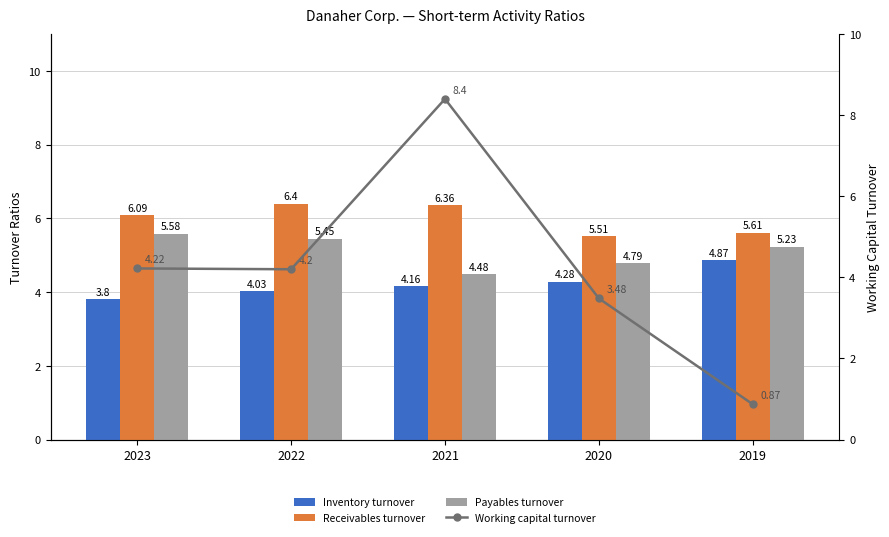

What are all the series names shown in the legend?

Inventory turnover, Receivables turnover, Payables turnover, Working capital turnover